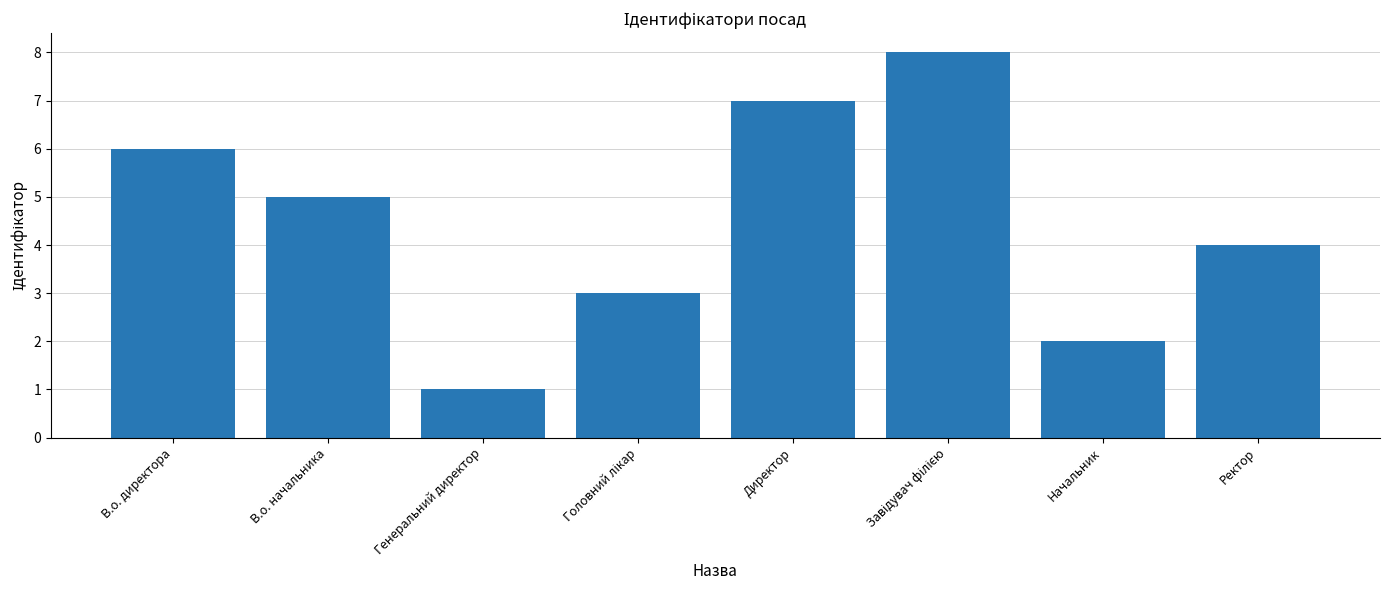

Which label corresponds to the smallest value in the chart?

Генеральний директор